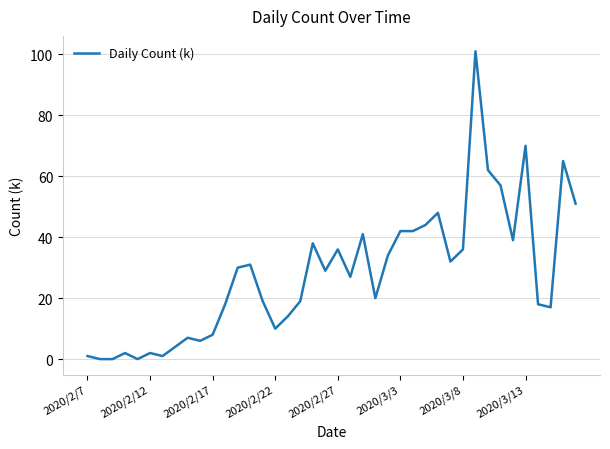

What is the greatest value displayed?

101